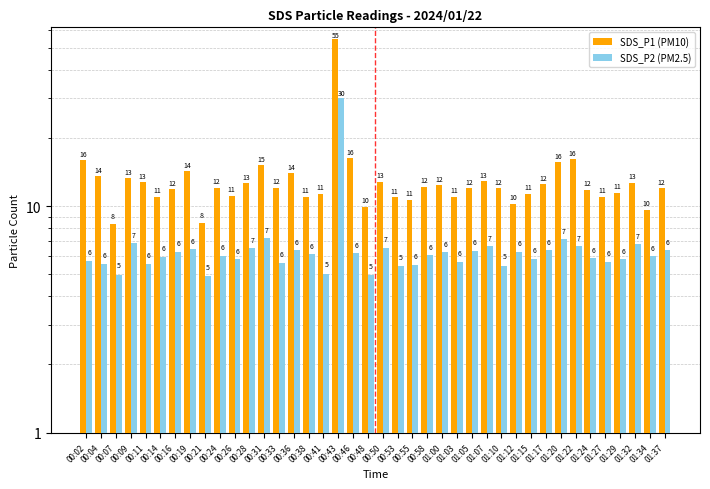

What are all the series names shown in the legend?

SDS_P1 (PM10), SDS_P2 (PM2.5)